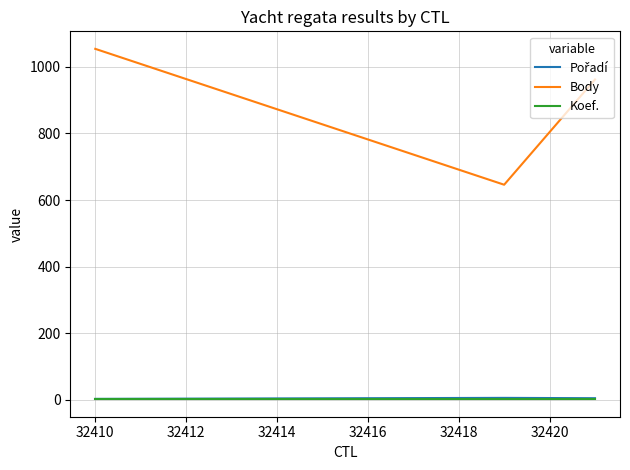

At 32410, list the series in order from smallest to largest.

Koef., Pořadí, Body